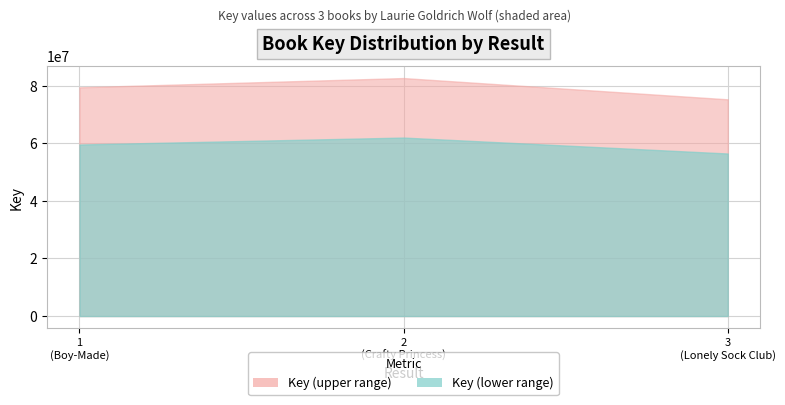

The value at 2 is 82688583. True or false?

True